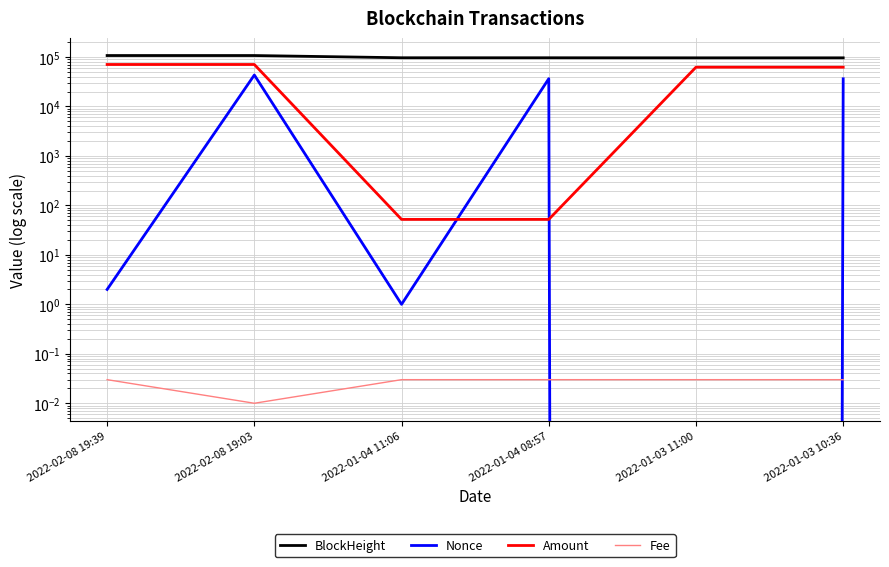

Which series has the largest range (max minus min)?

Amount